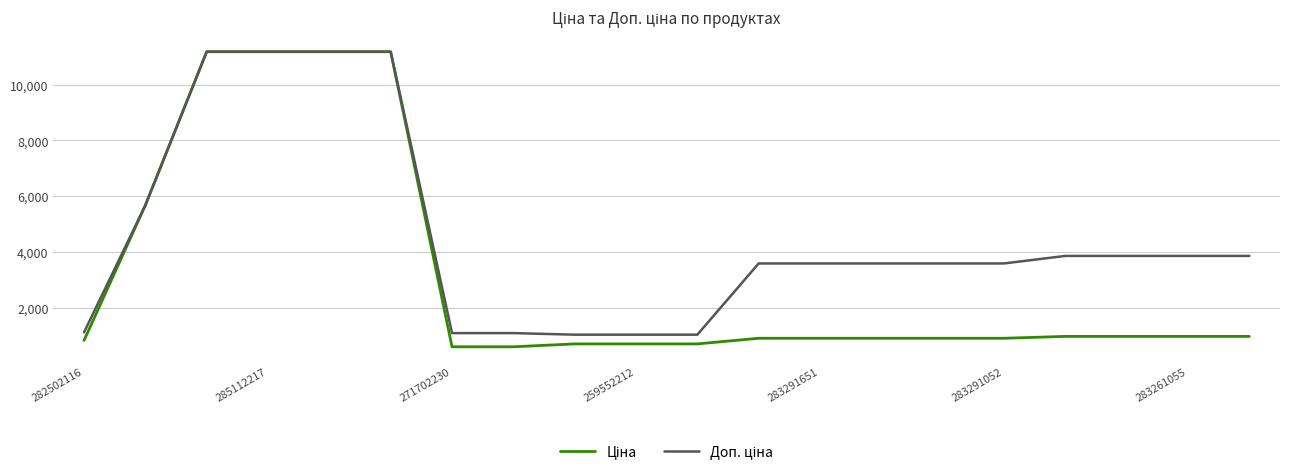

What is the greatest value displayed?

11188.2